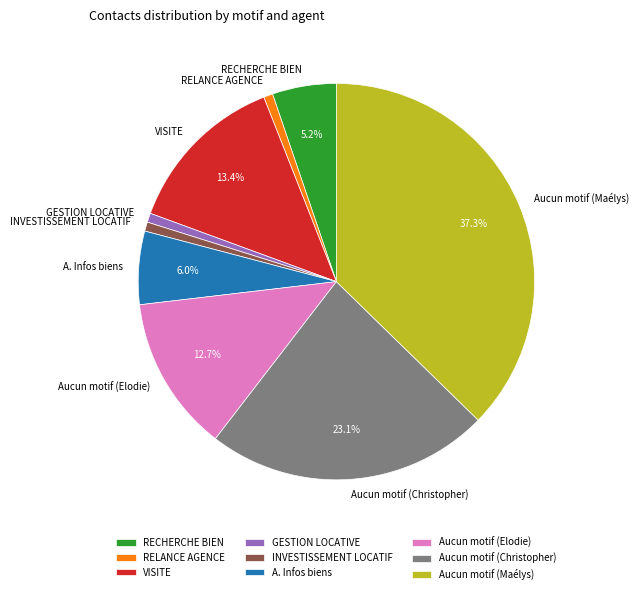

What is the largest slice in the pie chart?

Aucun motif (Maélys)